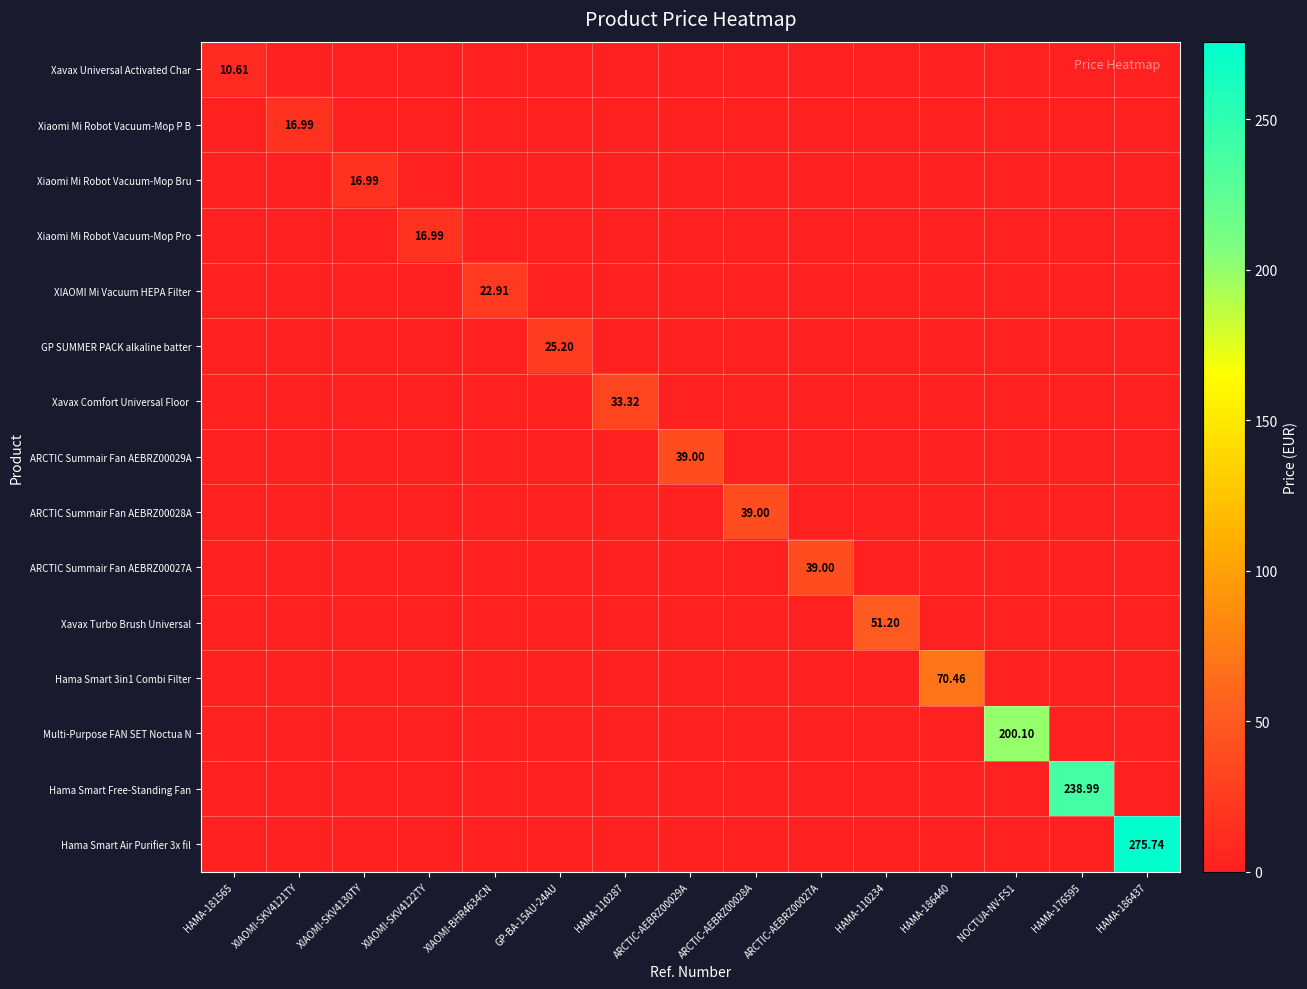

How many positive values does the Xavax Universal Activated Char series have?

1